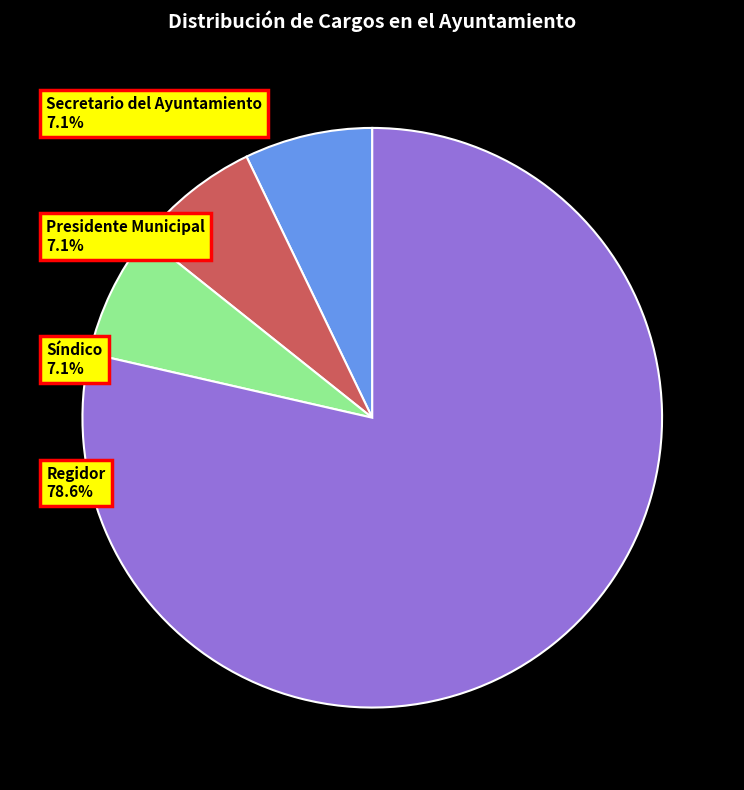

What is the ratio of the value at Síndico to the value at Presidente Municipal?

1.0